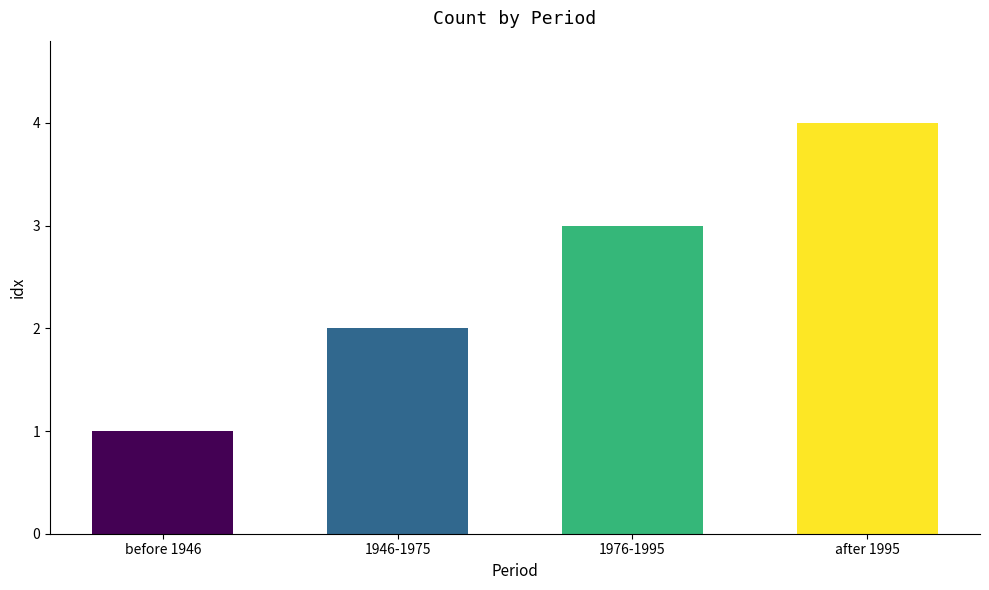

Is it true that the value at after 1995 is 6?

False